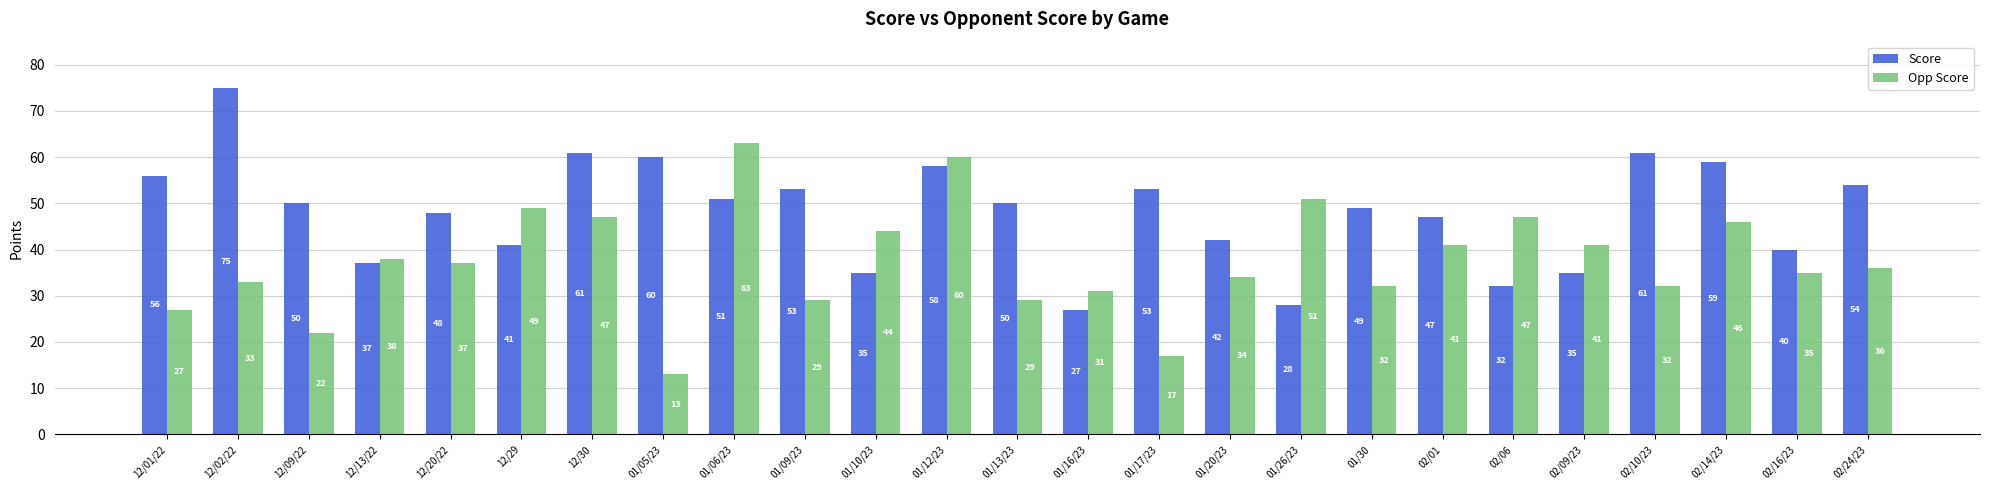

At how many categories does at least one series exceed 46?

19